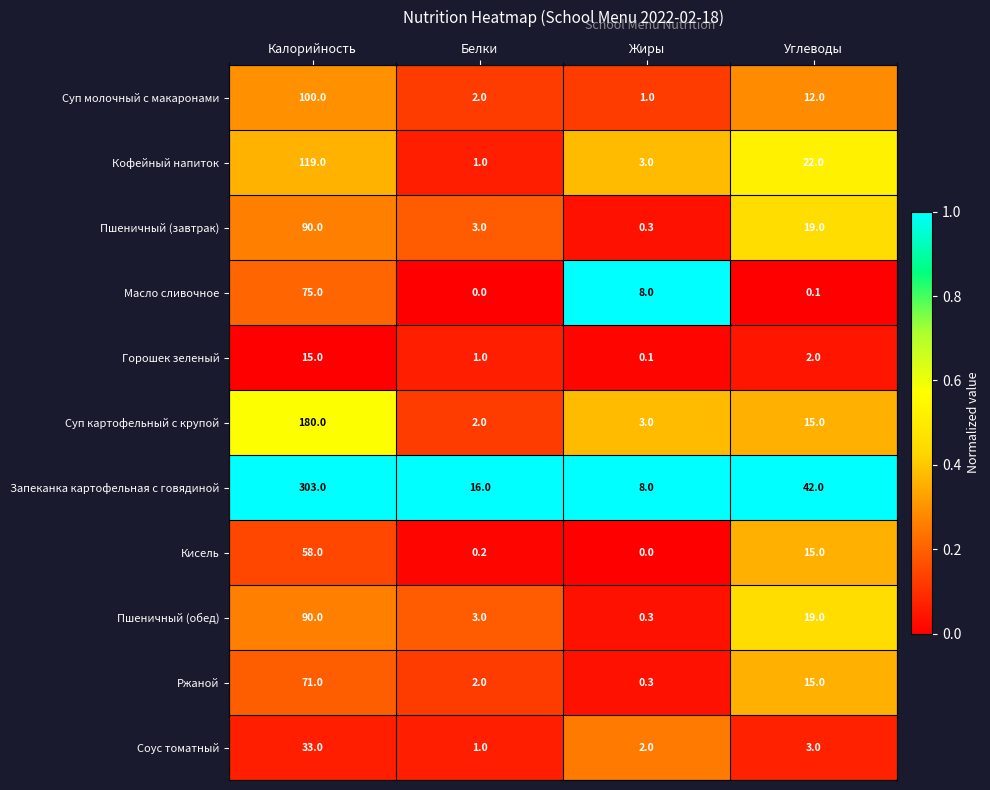

What is the average value of the Масло сливочное series?

20.8